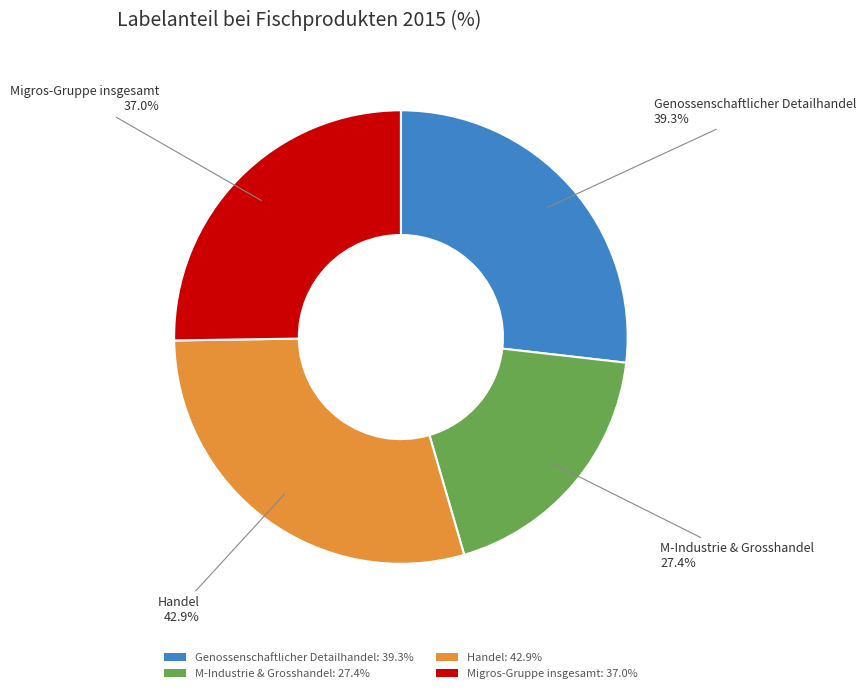

To the nearest percent, what percentage of the pie is Migros-Gruppe insgesamt?

25%